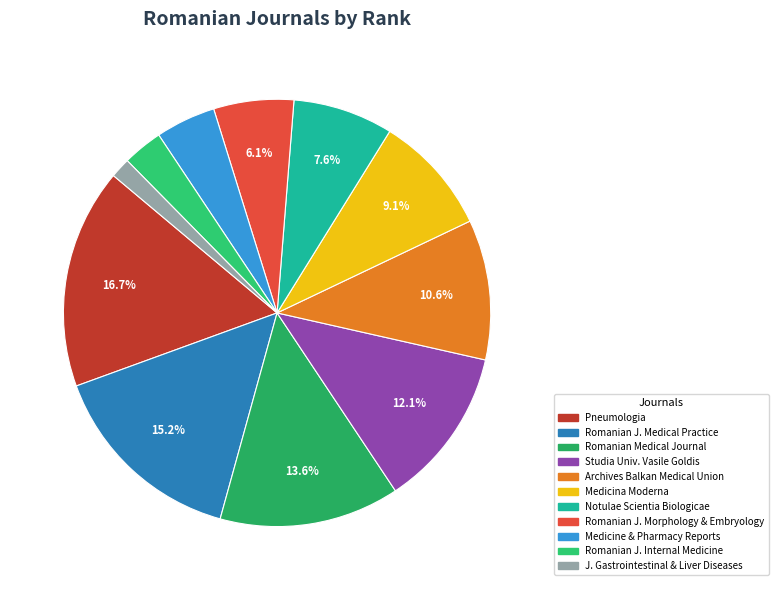

Count the number of slices in the pie.

11